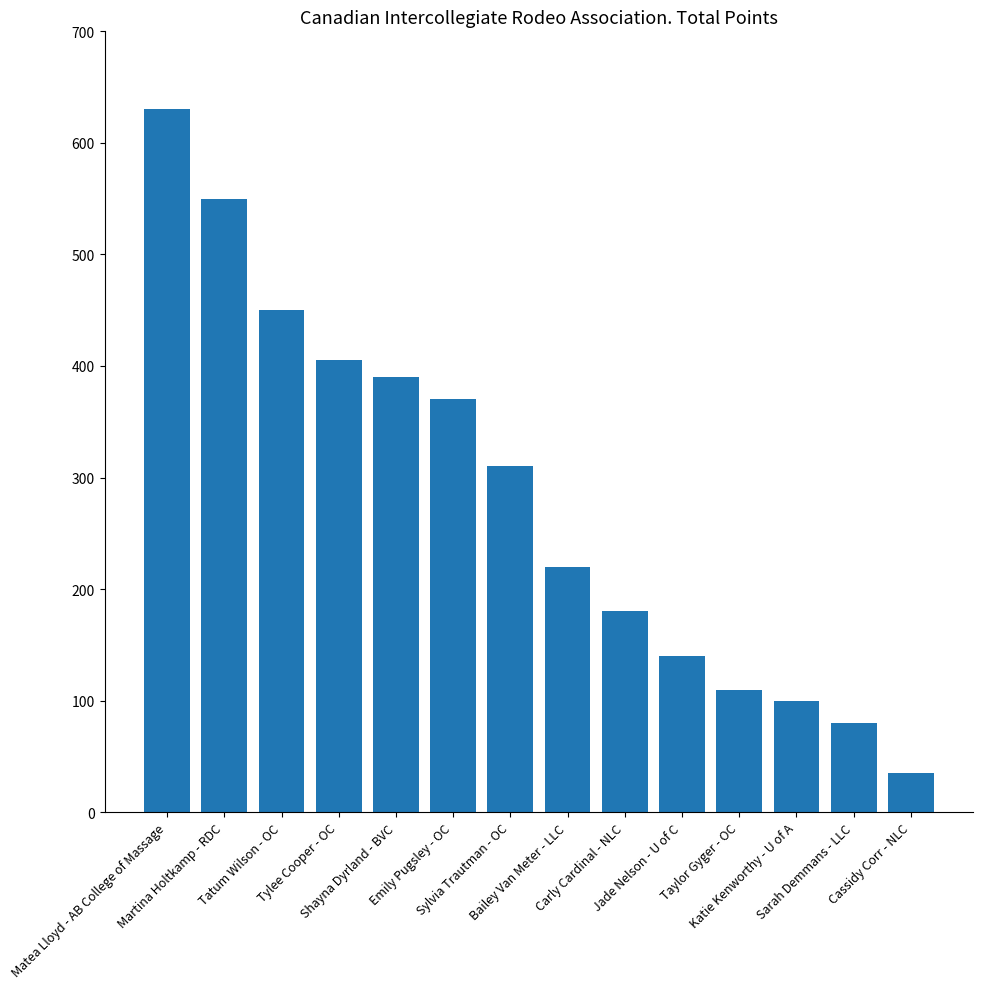

What is the difference between the maximum and second lowest values?

550